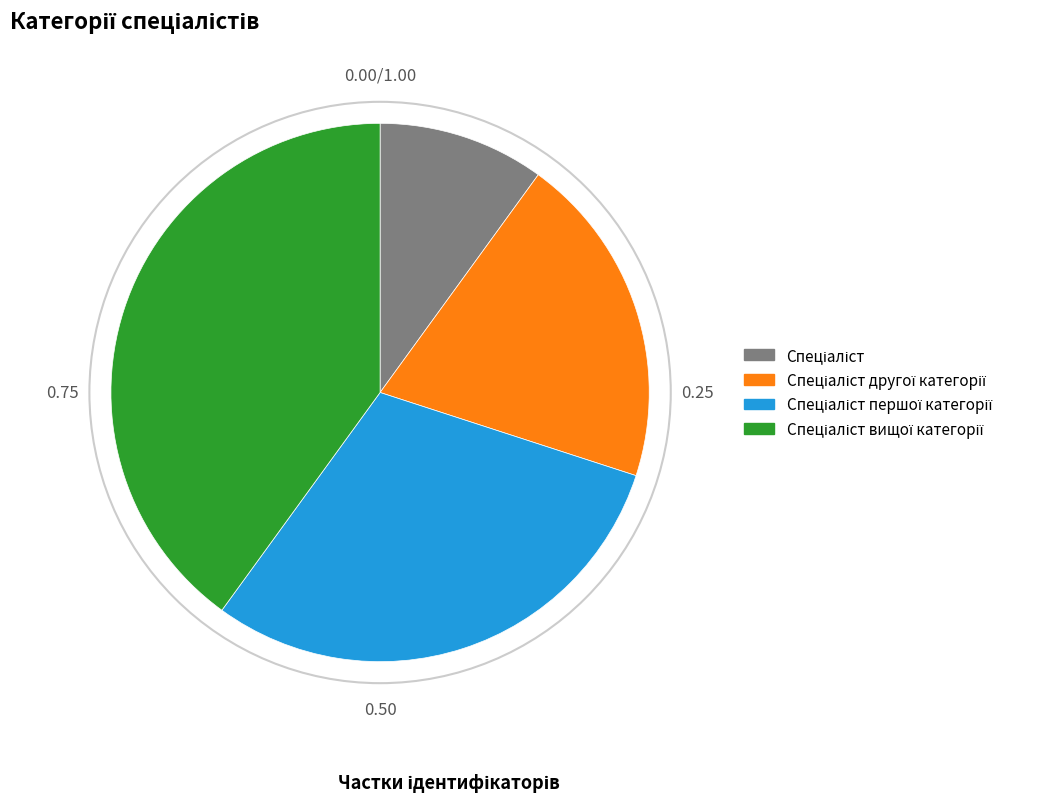

Does any single category account for the majority?

No